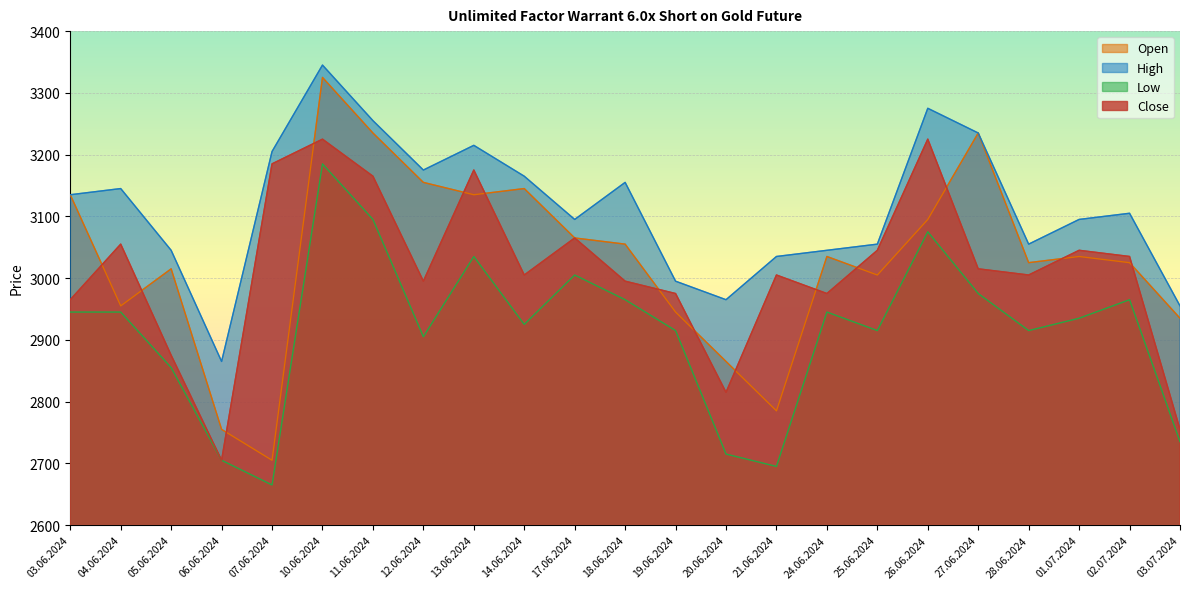

True or false: Close has more than 0 points higher than both neighbors.

True